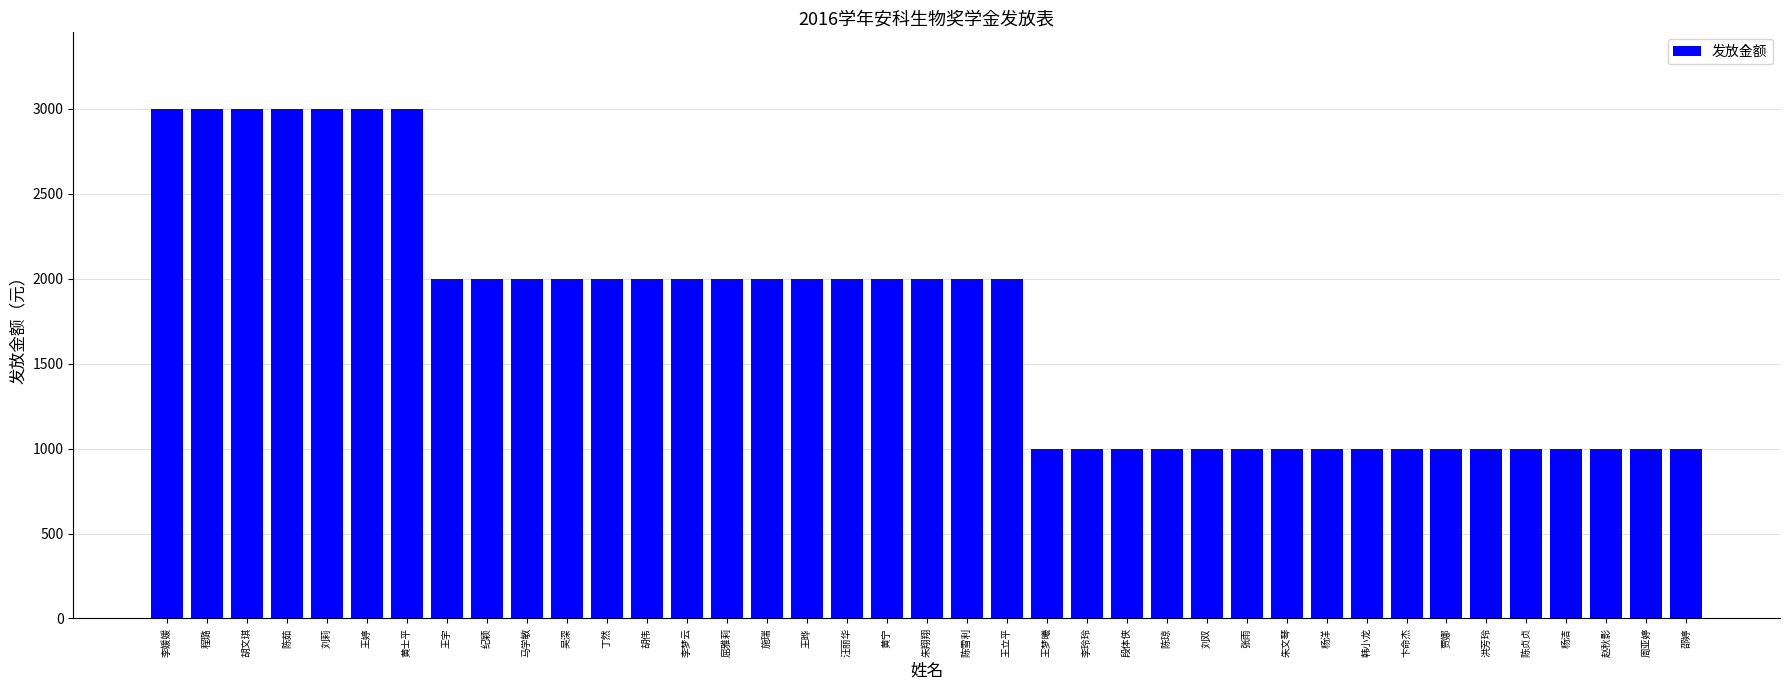

What is the greatest value displayed?

3000